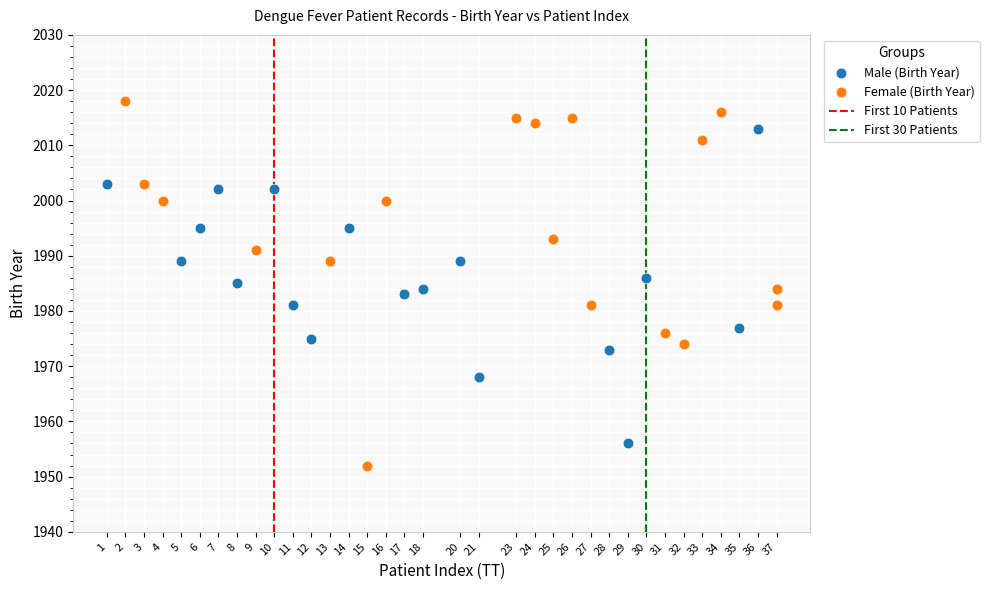

Which series has the largest Y range (max minus min)?

Female (Birth Year)